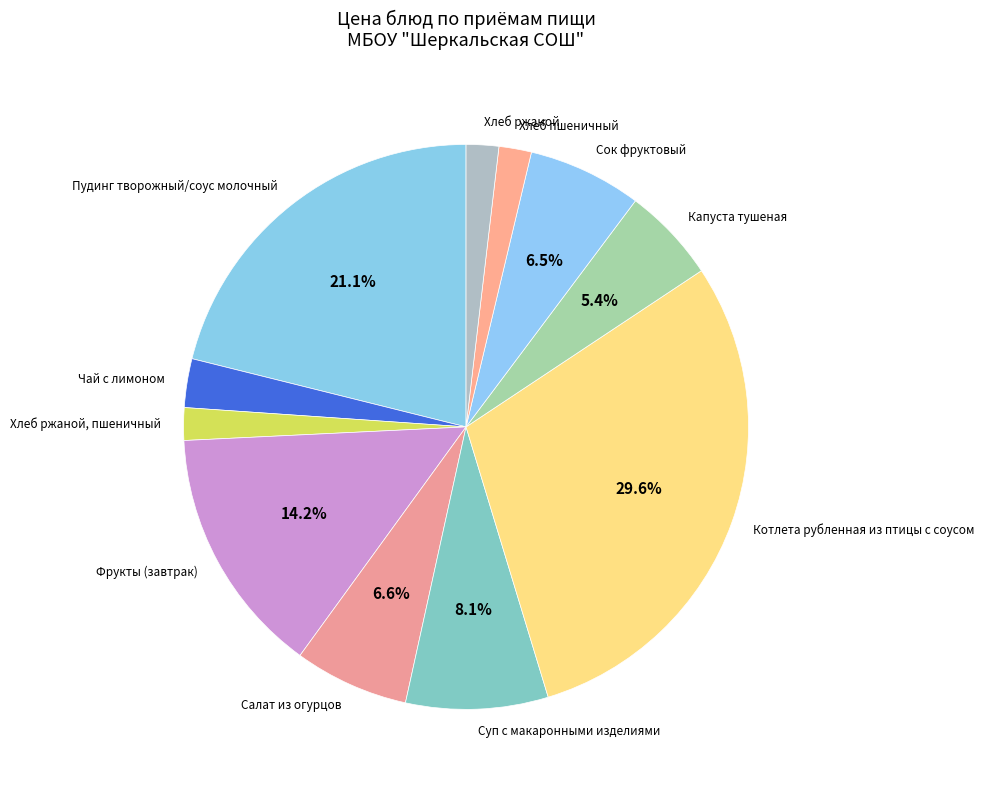

Is Салат из огурцов the majority of the pie?

No